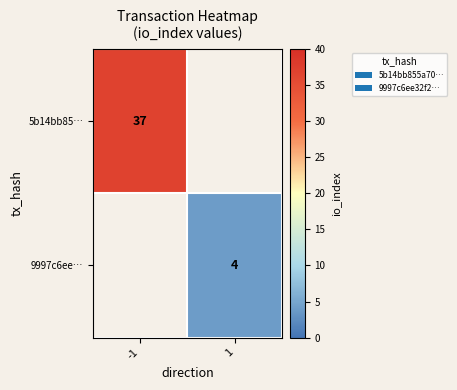

True or false: 5b14bb85… has a value of 60 at -1.

False